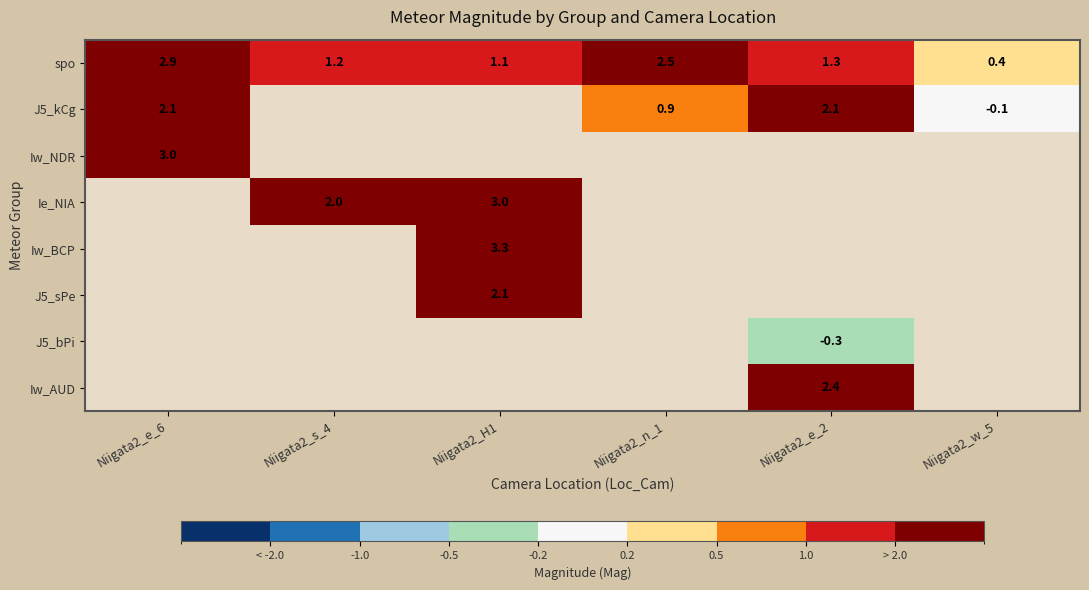

Is the value of Iw_NDR at Niigata2_e_6 greater than the value of J5_sPe at Niigata2_H1?

Yes